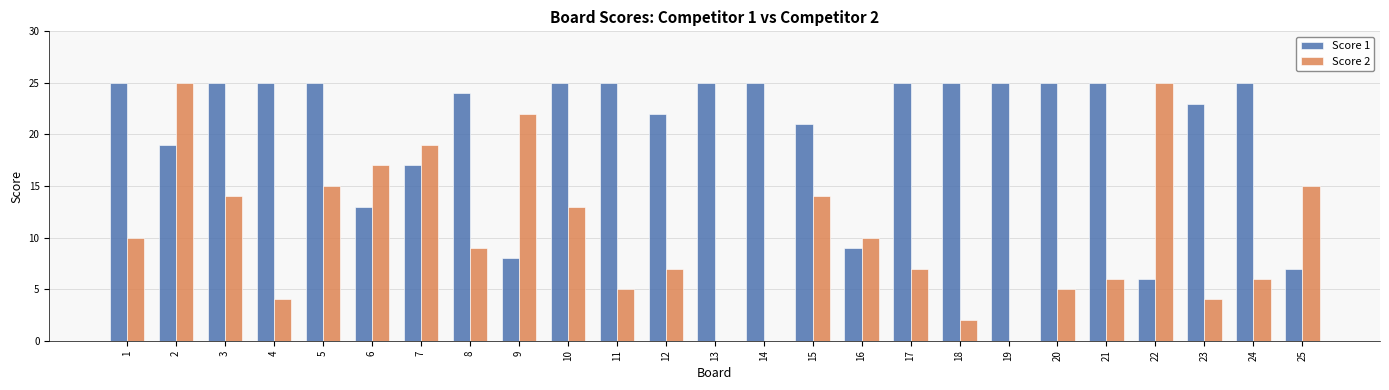

What is the approximate value of Score 2 at 12, to the nearest 5?

5